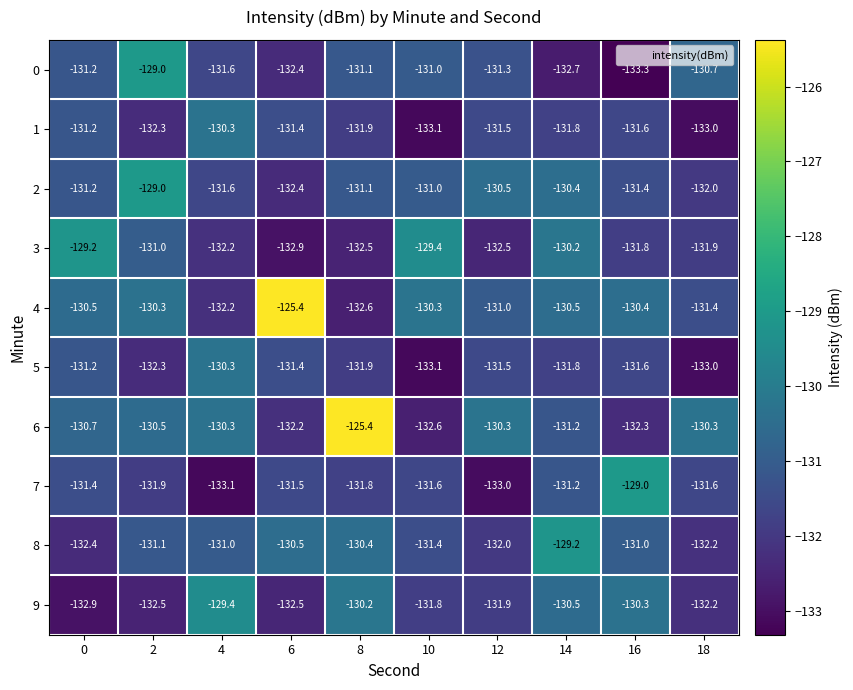

At which label is 8 closest to -130?

8